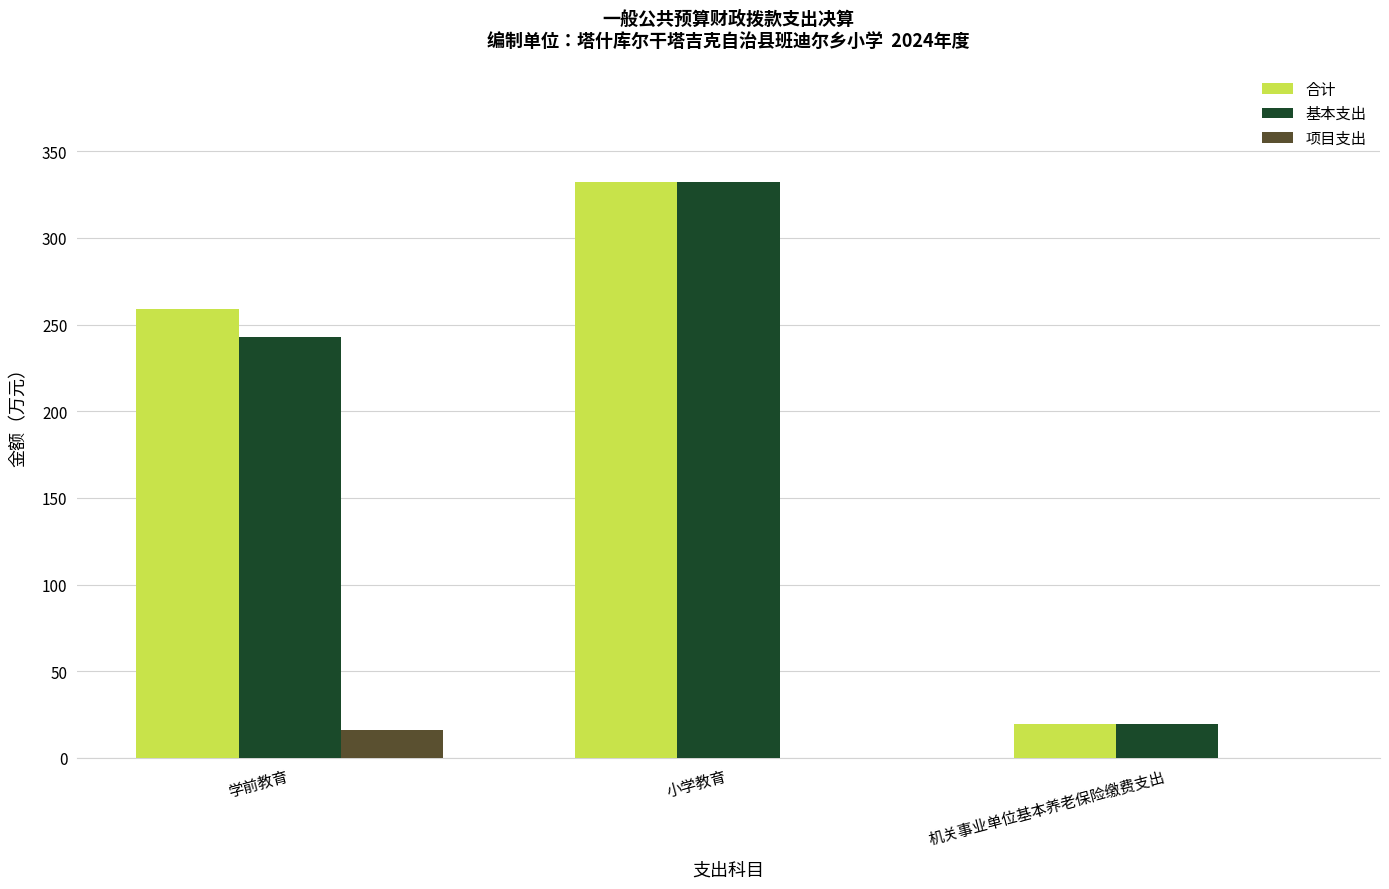

Read the 基本支出 value at 小学教育.

332.3